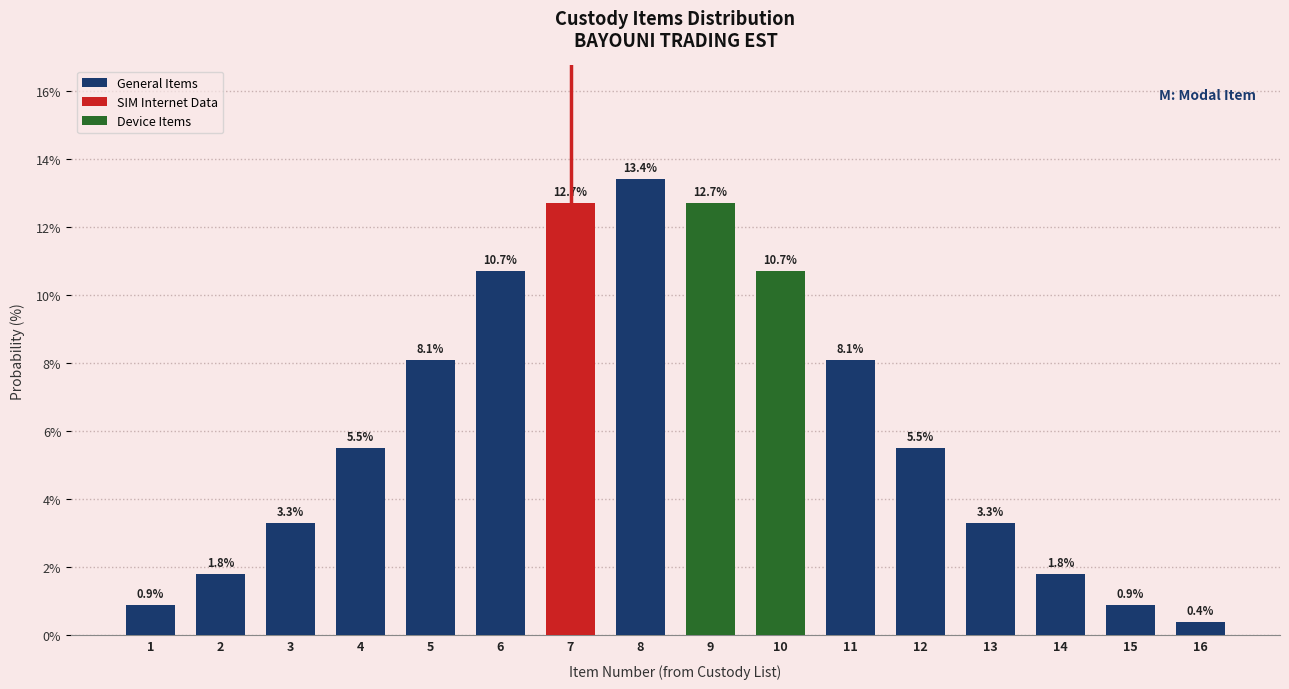

Reading left to right, what are all the values shown in this chart?

1=0.9	2=1.8	3=3.3	4=5.5	5=8.1	6=10.7	7=12.7	8=13.4	9=12.7	10=10.7	11=8.1	12=5.5	13=3.3	14=1.8	15=0.9	16=0.4